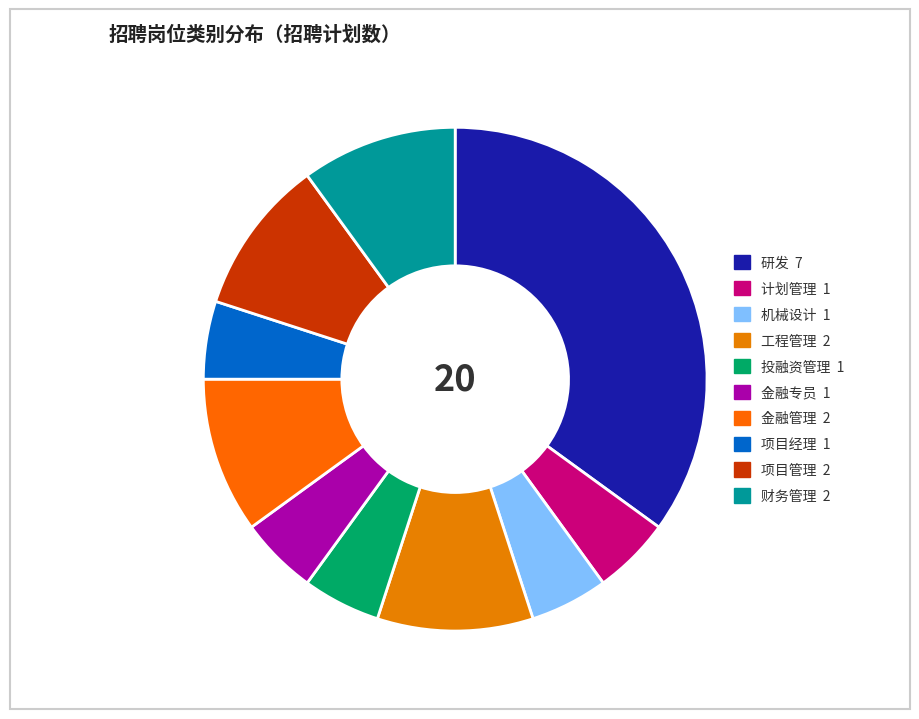

Combined, do 投融资管理 and 机械设计 account for over 50%?

No